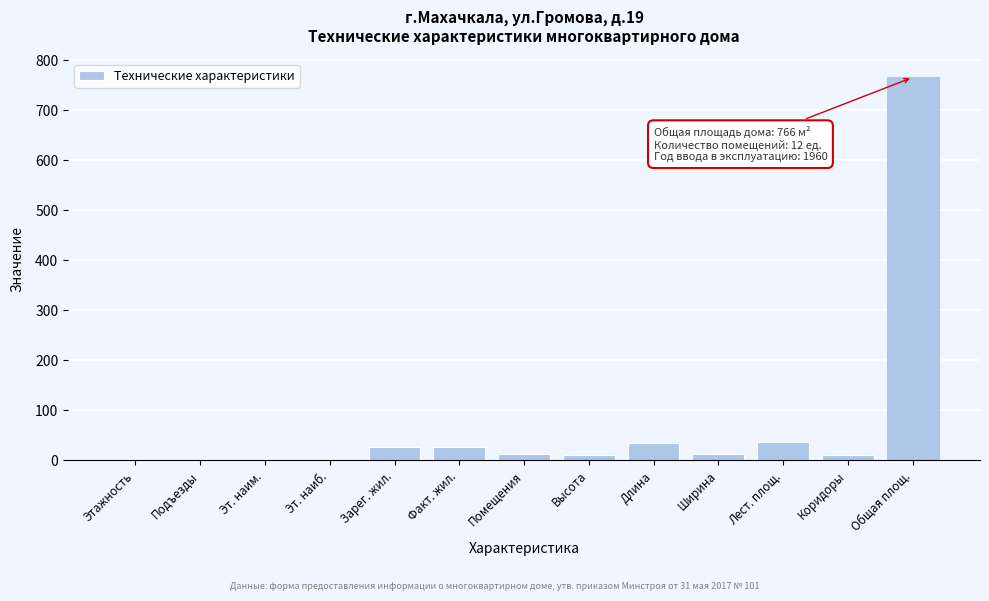

The value at Факт. жил. is 27. True or false?

True